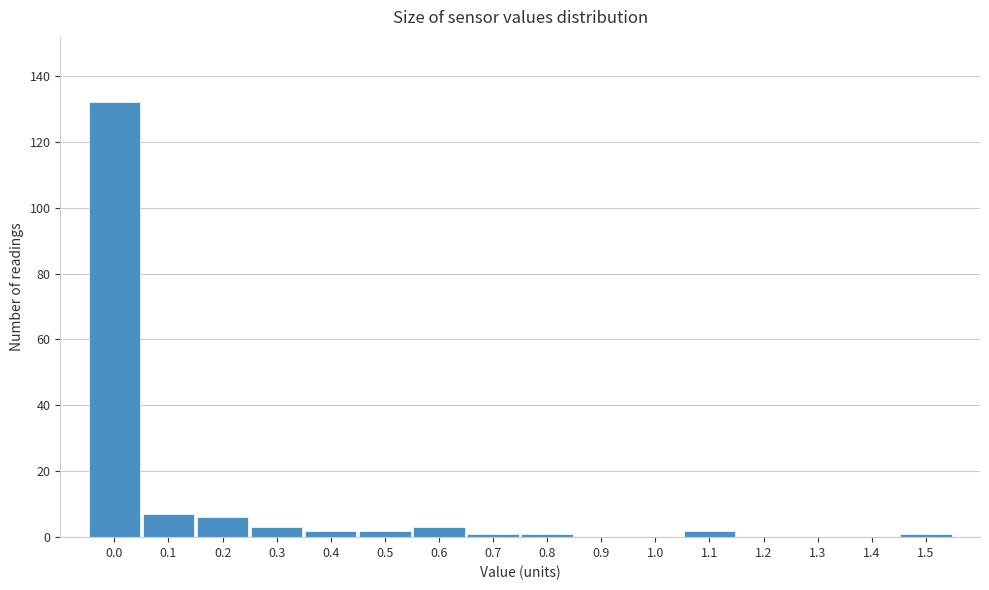

Reading left to right, what are all the values shown in this chart?

0.0=132	0.1=7	0.2=6	0.3=3	0.4=2	0.5=2	0.6=3	0.7=1	0.8=1	0.9=0	1.0=0	1.1=2	1.2=0	1.3=0	1.4=0	1.5=1